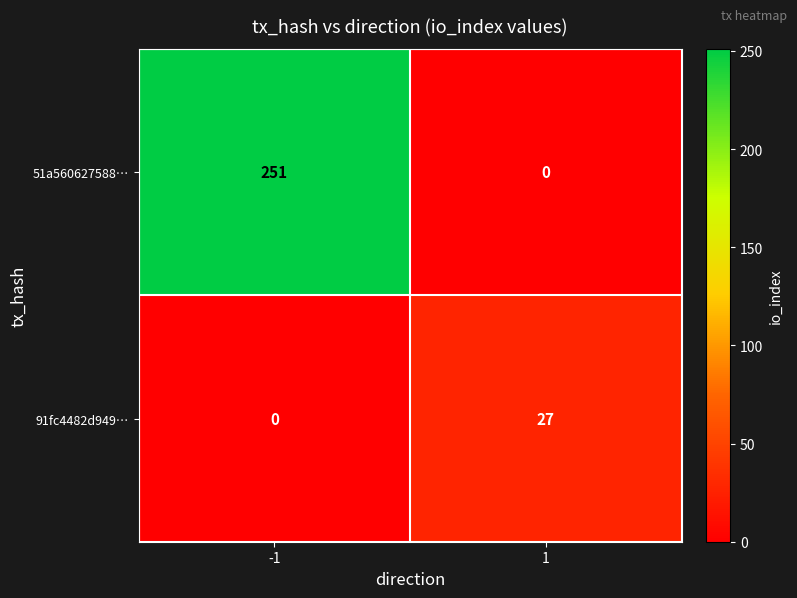

What is the greatest value displayed?

251